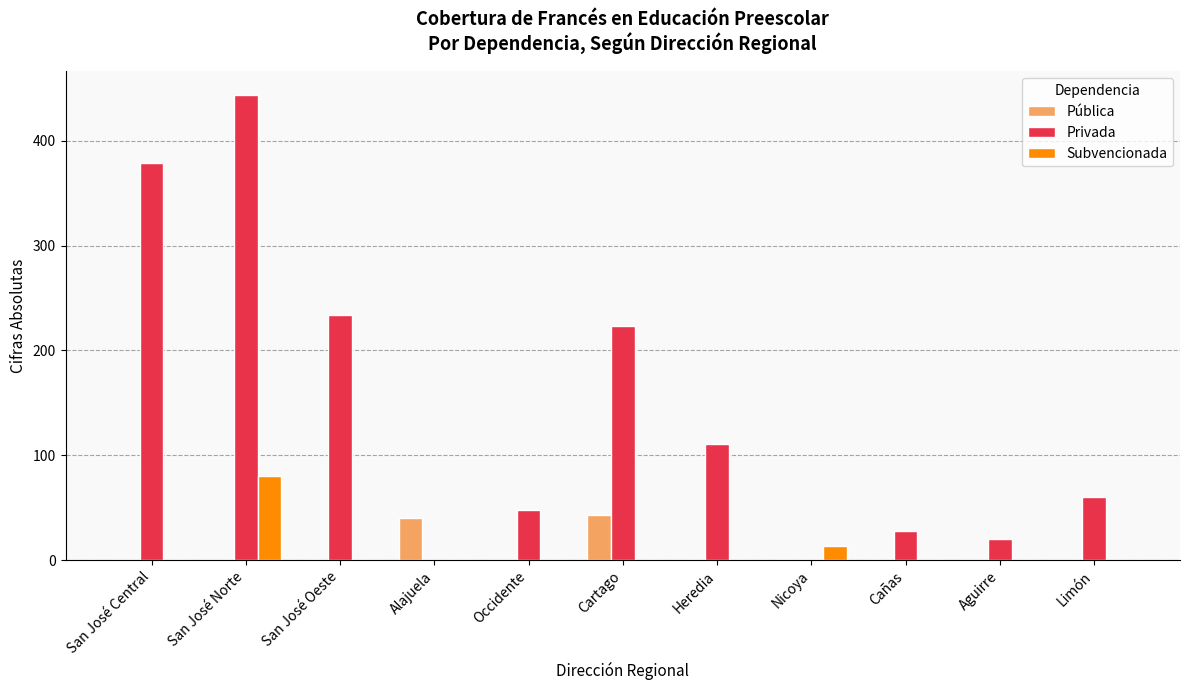

The Privada series shows 138 at Cartago. True or false?

False